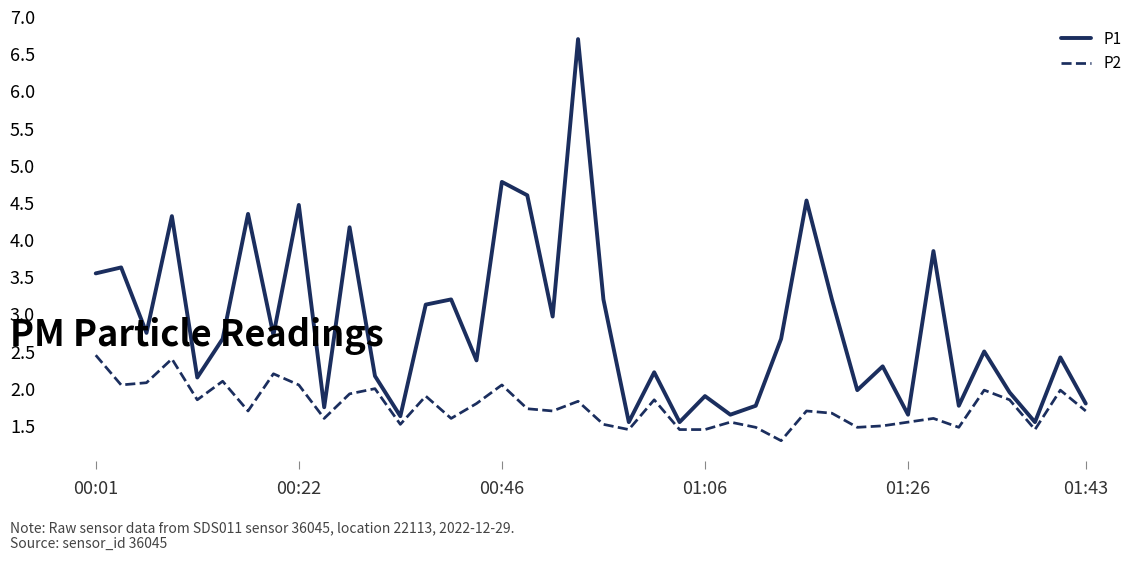

Which series has the largest total across all categories?

P1